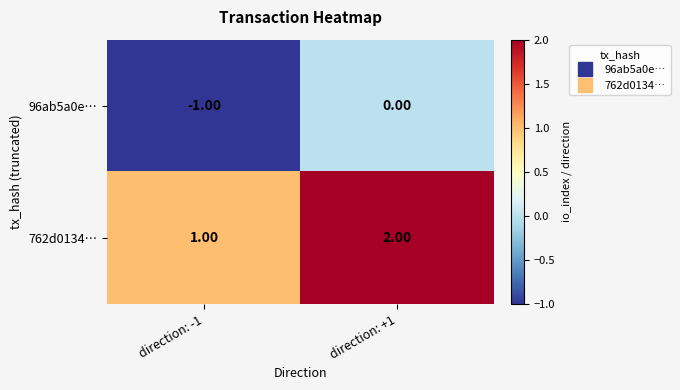

List the series in order of their overall mean, highest first.

762d0134…, 96ab5a0e…